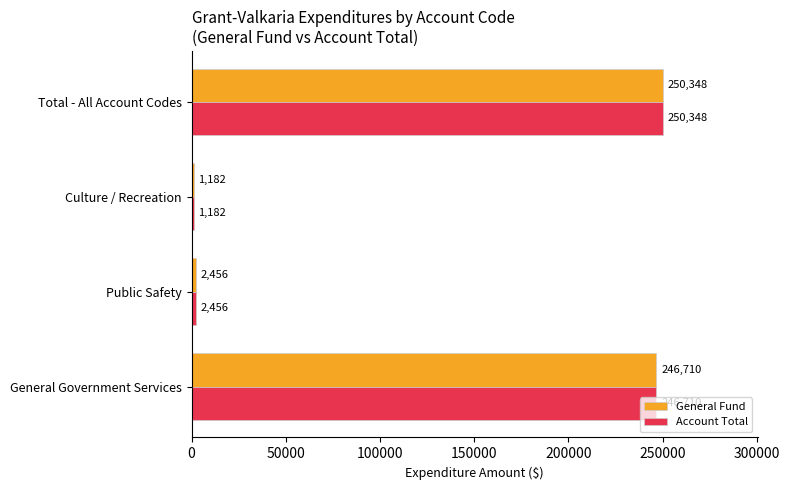

True or false: General Fund has a value of 1182 at Culture / Recreation.

True